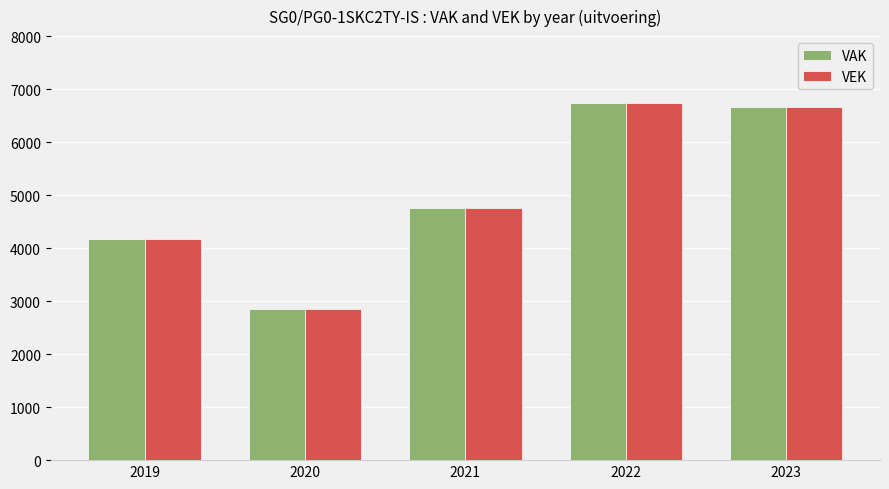

Reading left to right, what are all the values shown in this chart?

VAK: 4176	2846	4755	6739	6659
VEK: 4176	2846	4755	6739	6659